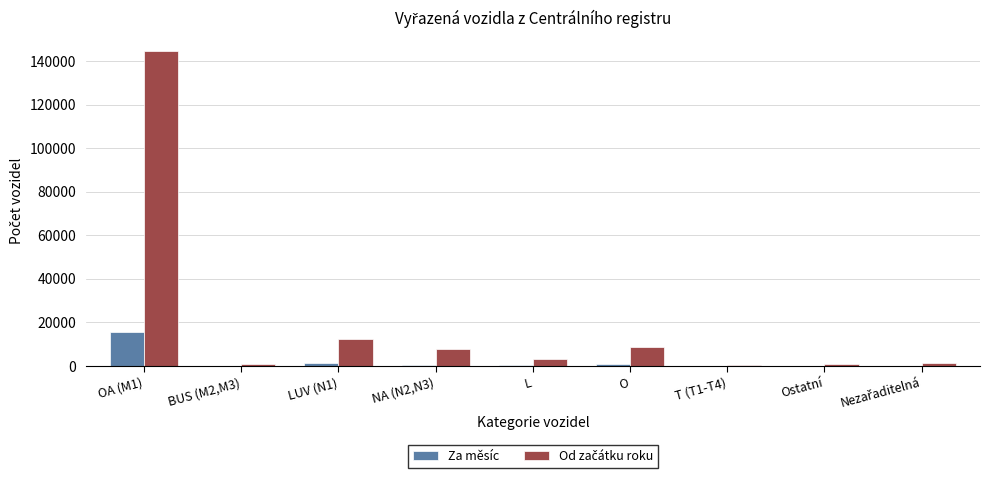

At which category is the sum across all series the highest?

OA (M1)